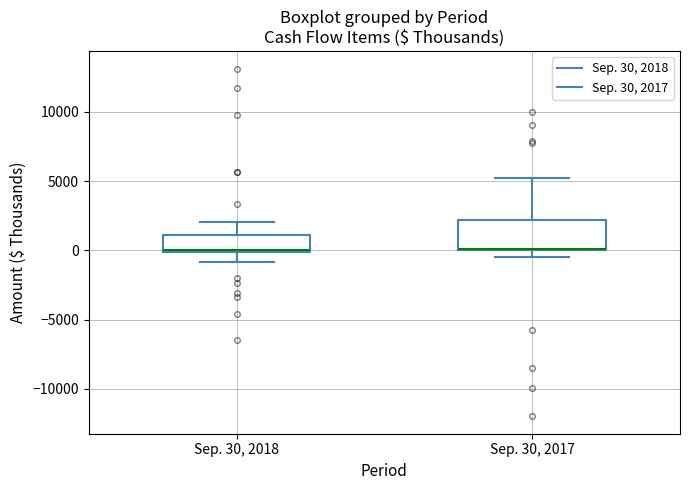

Comparing the boxes themselves (not the whiskers), which one is the tallest?

Sep. 30, 2017